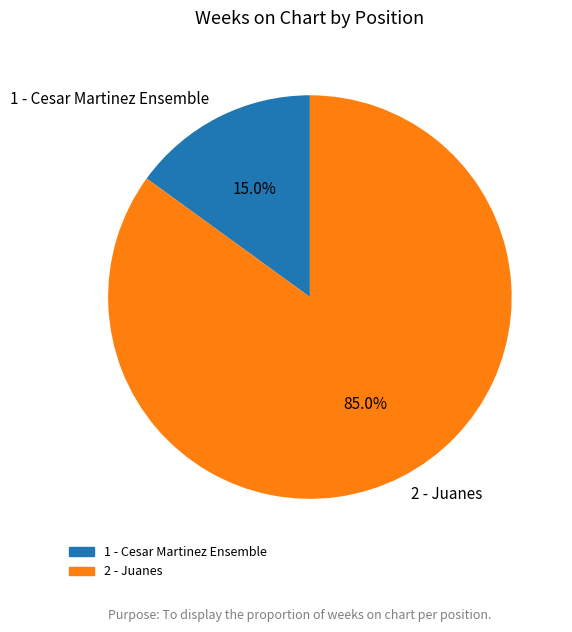

To the nearest percent, what is the difference between the 1 - Cesar Martinez Ensemble and 2 - Juanes slice percentages?

70%